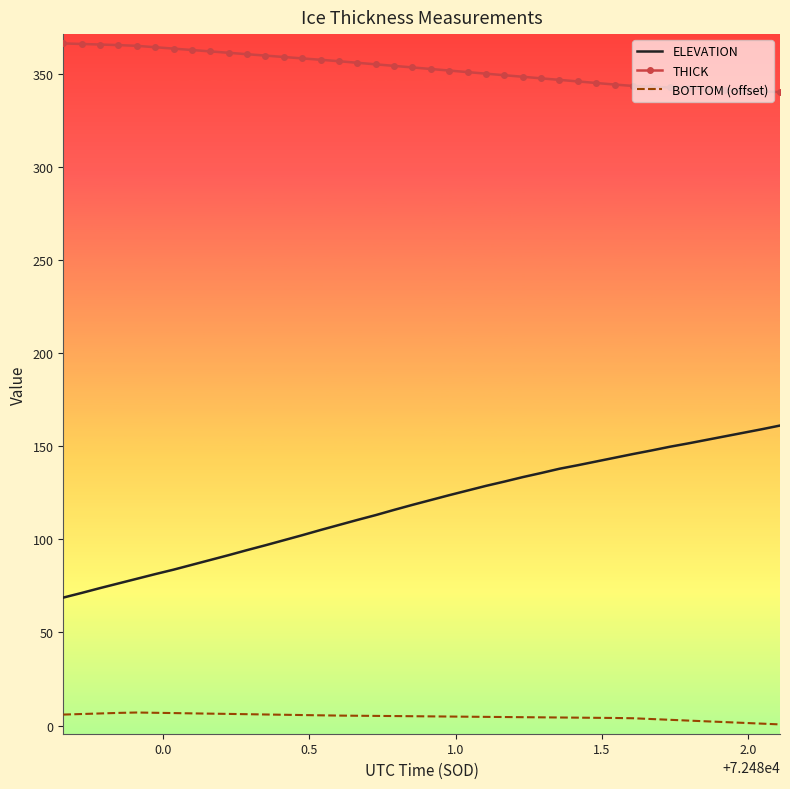

What is the difference between the maximum and minimum values in the ELEVATION series?

92.4